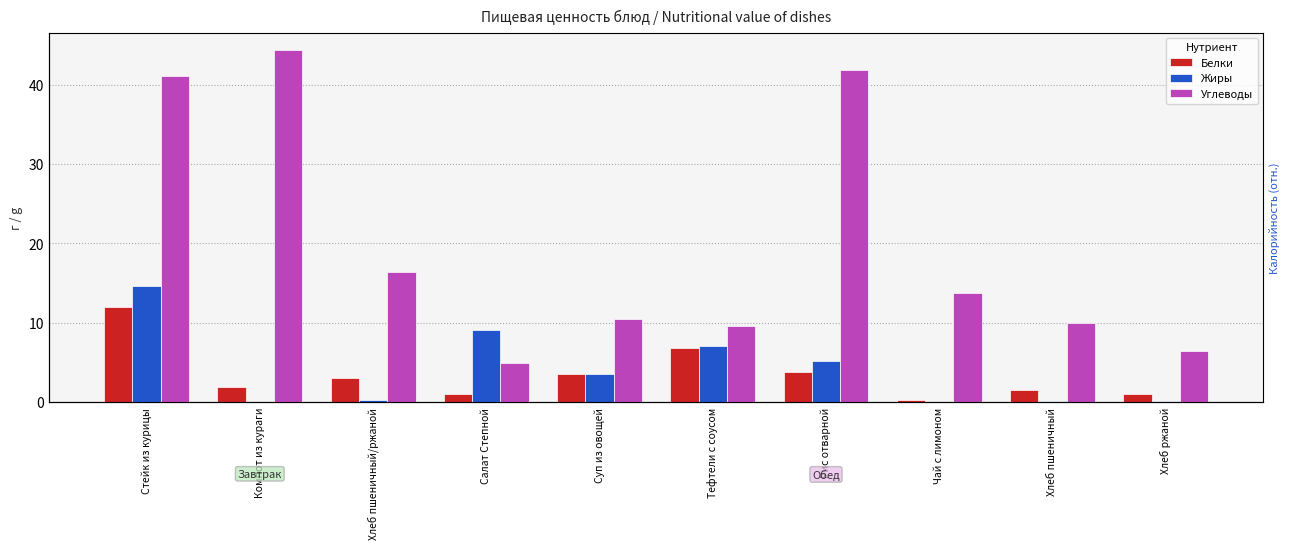

What position from the left is Чай с лимоном?

8